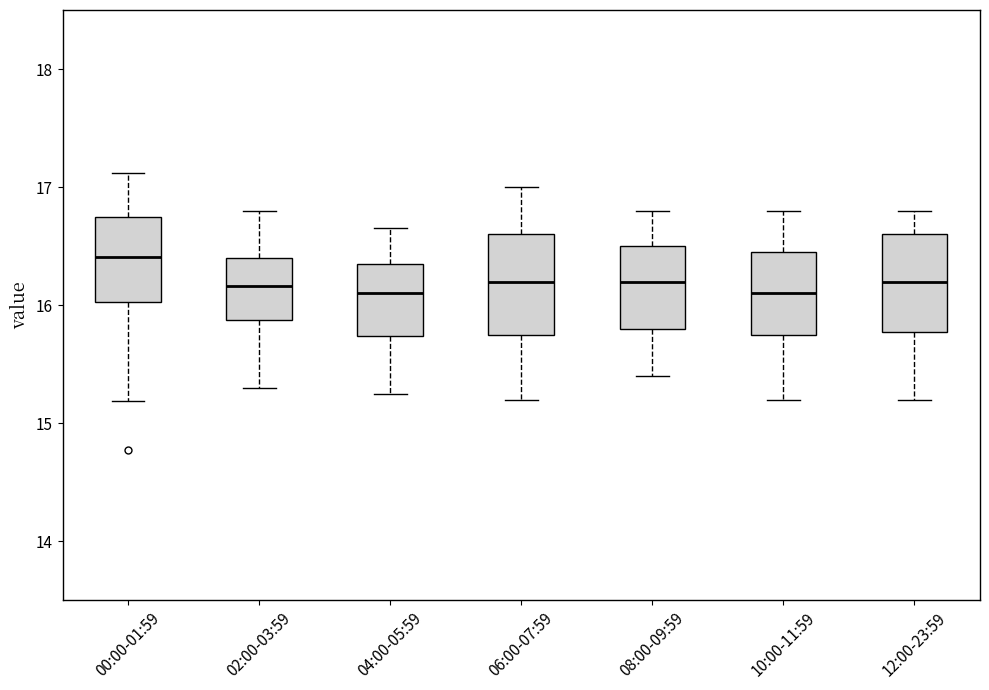

Reading left to right, read every box against the y-axis: the position of its median line, the range the box covers, and the ends of its whiskers. The values are not printed on the chart, so give them approximately, as read against the axis.

00:00-01:59: median 16.4, box 16.0 to 16.7, whiskers 15.2 to 17.1
02:00-03:59: median 16.2, box 15.9 to 16.4, whiskers 15.3 to 16.8
04:00-05:59: median 16.1, box 15.7 to 16.4, whiskers 15.3 to 16.7
06:00-07:59: median 16.2, box 15.8 to 16.6, whiskers 15.2 to 17.0
08:00-09:59: median 16.2, box 15.8 to 16.5, whiskers 15.4 to 16.8
10:00-11:59: median 16.1, box 15.8 to 16.5, whiskers 15.2 to 16.8
12:00-23:59: median 16.2, box 15.8 to 16.6, whiskers 15.2 to 16.8